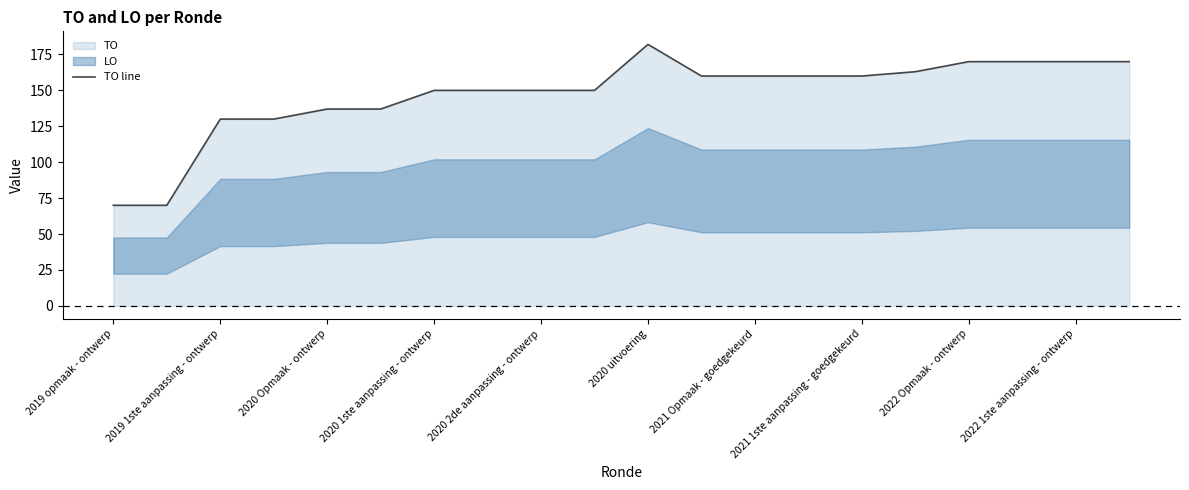

What is the lowest value of the TO line series?

70